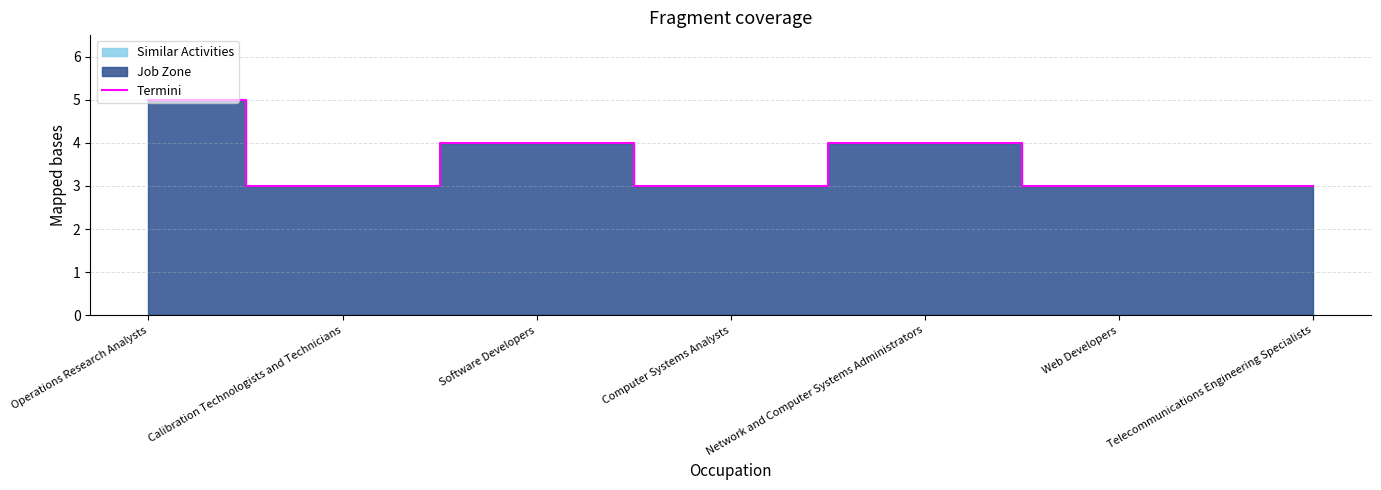

Reading left to right, transcribe all the data shown in this chart.

5	3	4	3	4	3	3